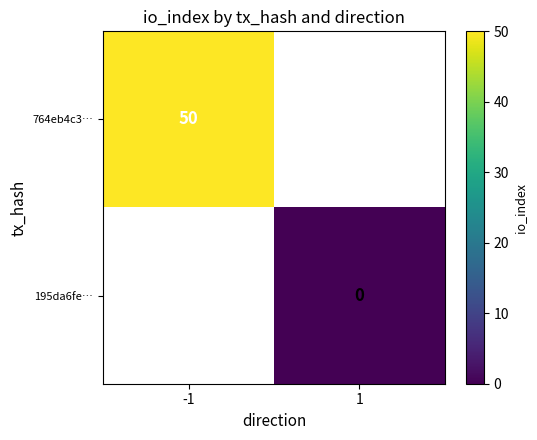

The value of 764eb4c3… at -1 is 50. True or false?

True